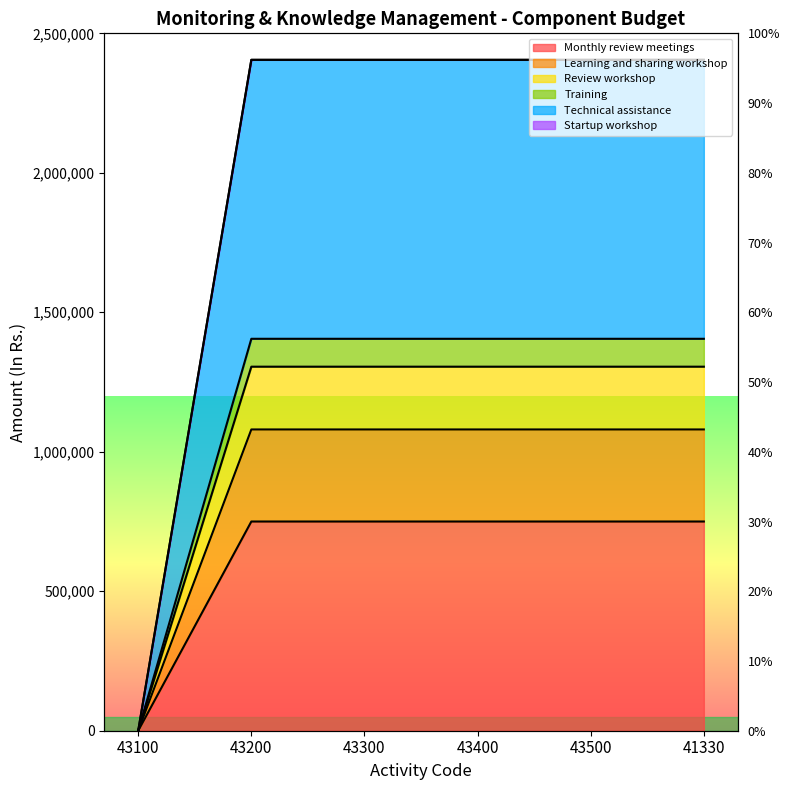

What is the value of the Technical assistance point at the 2nd from the left?

2405000